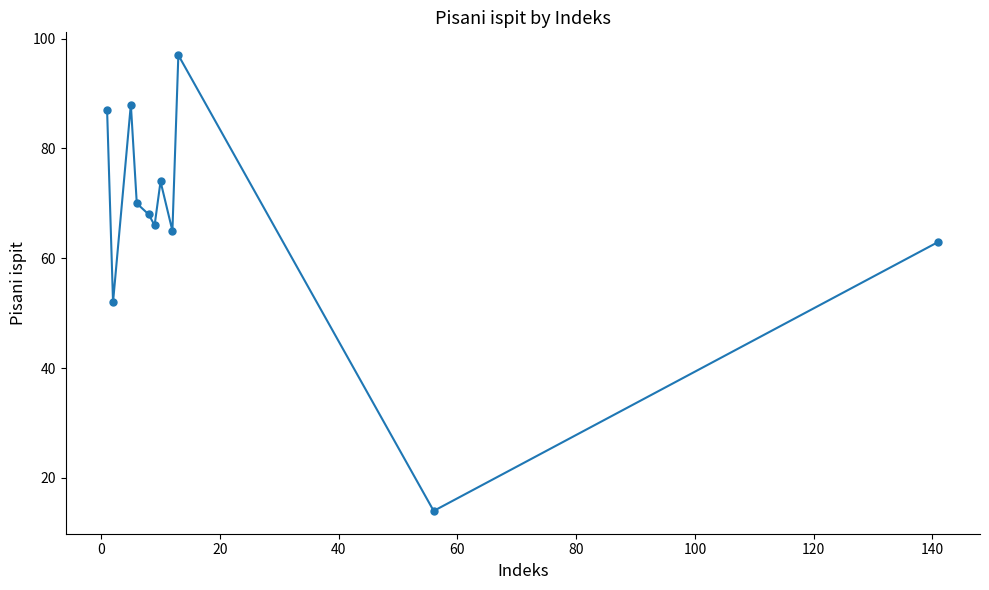

What is the greatest value displayed?

97